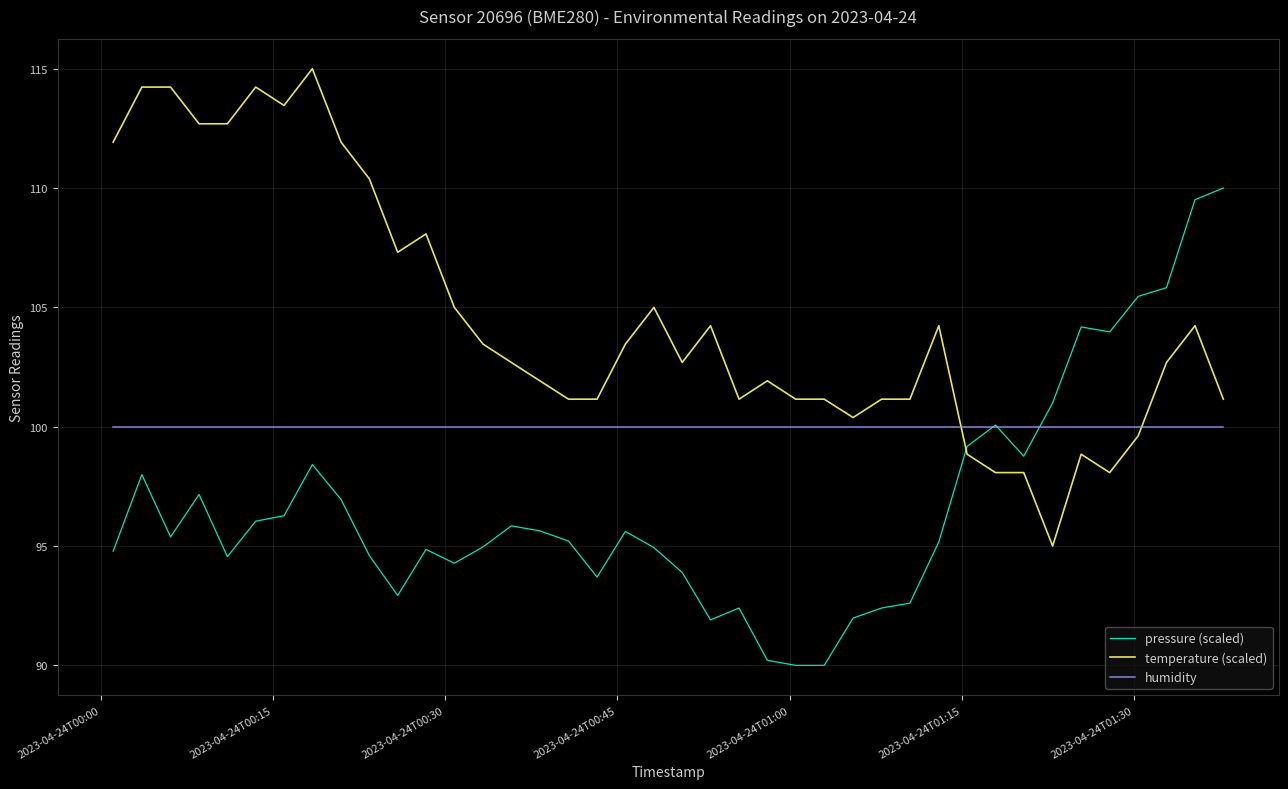

What is the greatest value displayed?

115.0